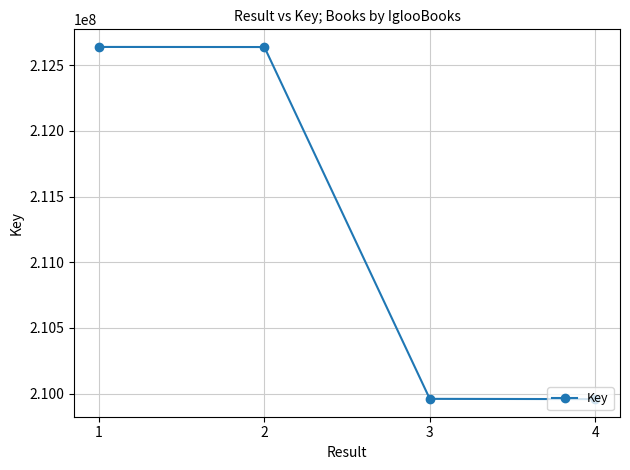

What is the change in value from 3 to 4?

-1978